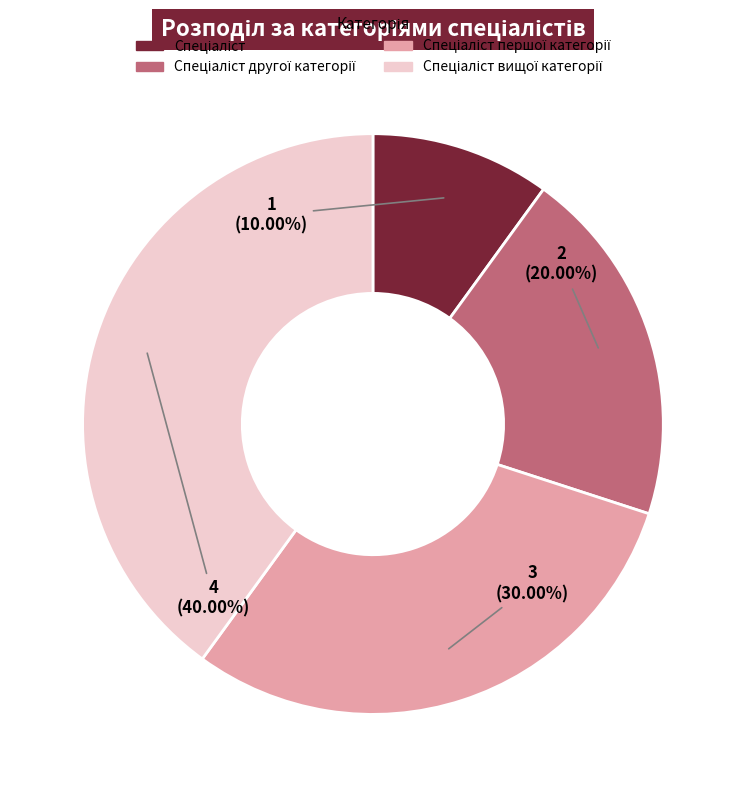

Does any single category account for the majority?

No